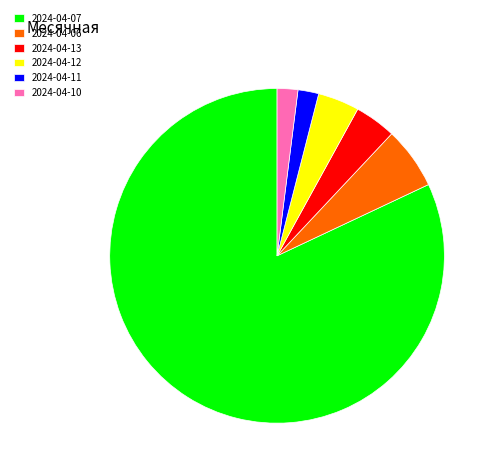

How many segments does this pie chart have?

6